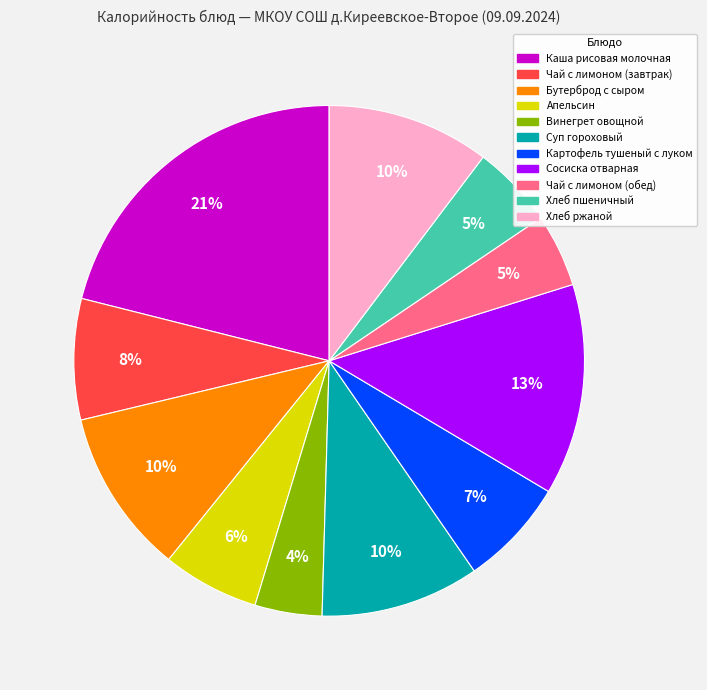

Is there any slice that represents more than half of the pie?

No